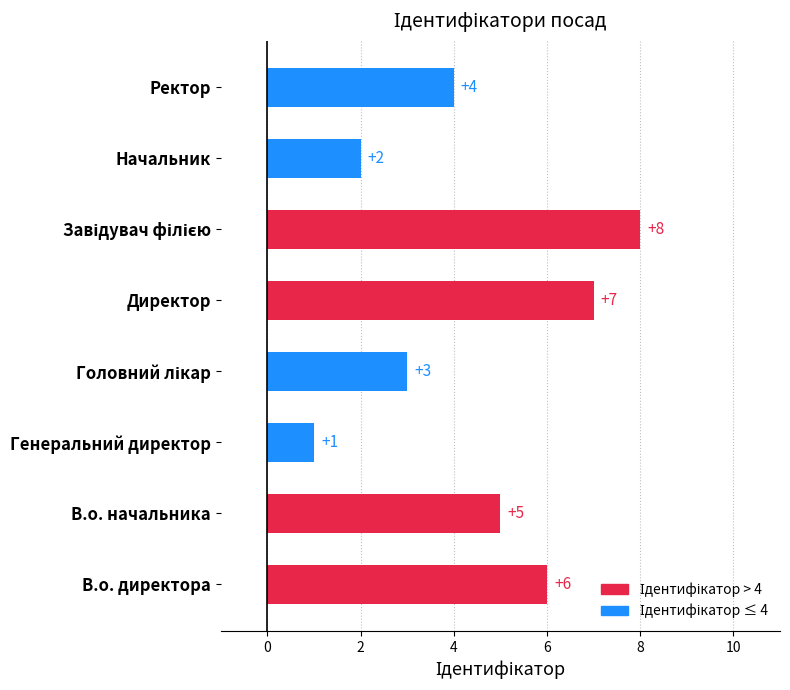

Reading left to right, transcribe all the data shown in this chart.

6	5	1	3	7	8	2	4